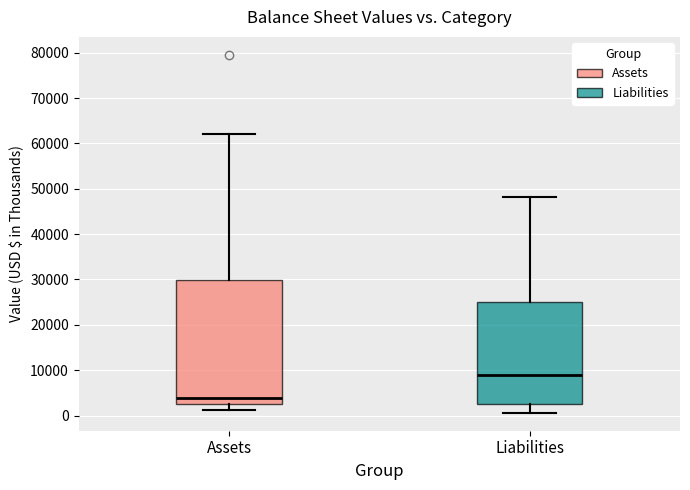

Where does the lower whisker of the box for Liabilities end on the y-axis? The values are not printed on the chart, so give them approximately, as read against the axis.

1000